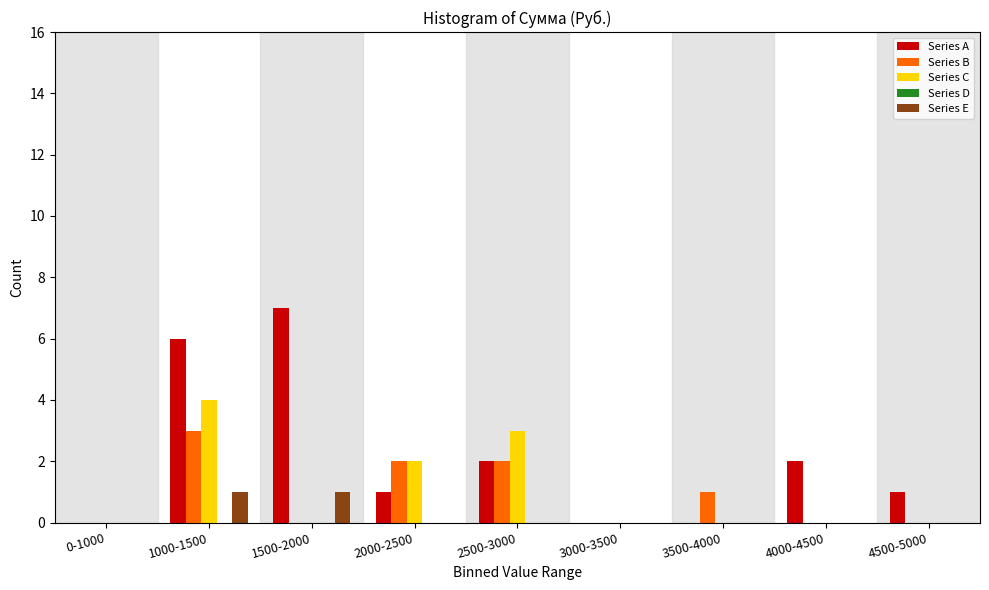

Which series has the largest total across all categories?

Series A